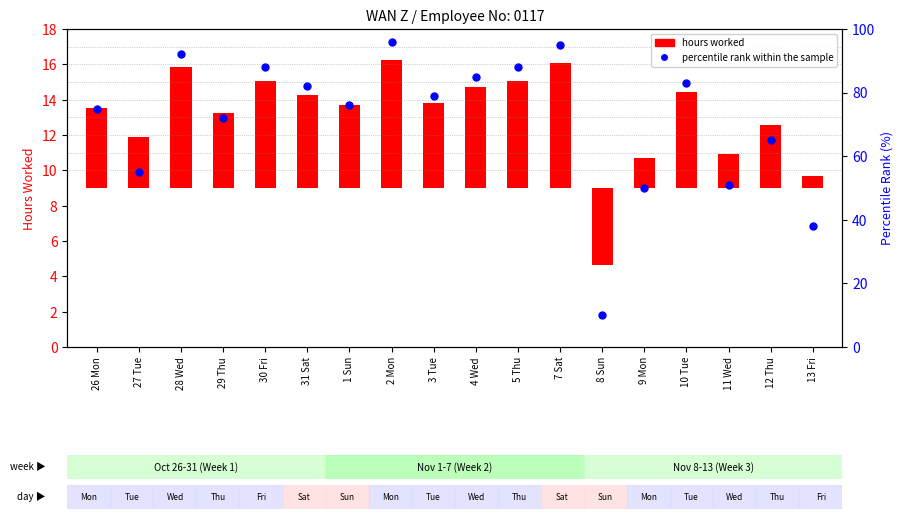

Which has a higher value, 5 Thu or 26 Mon?

5 Thu